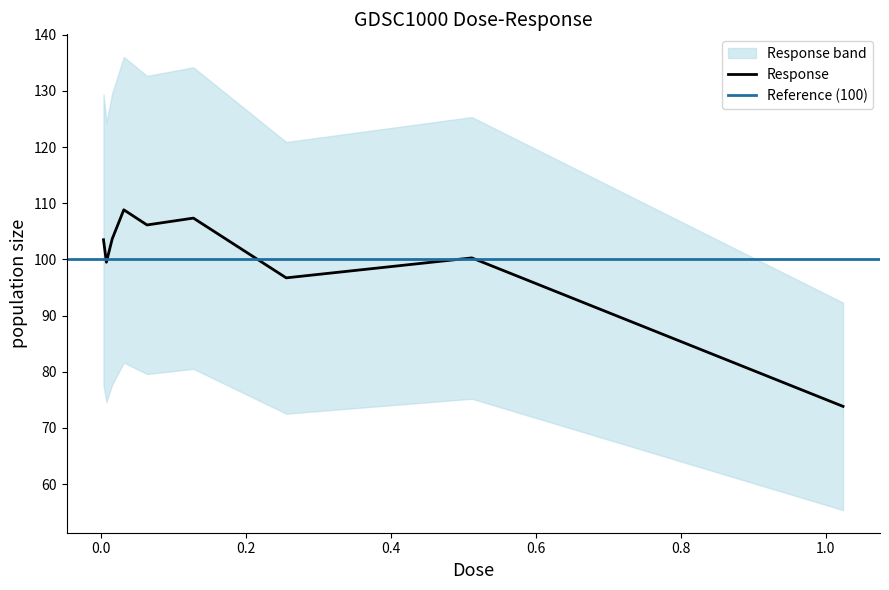

What is the difference between the second highest and second lowest values?

10.6